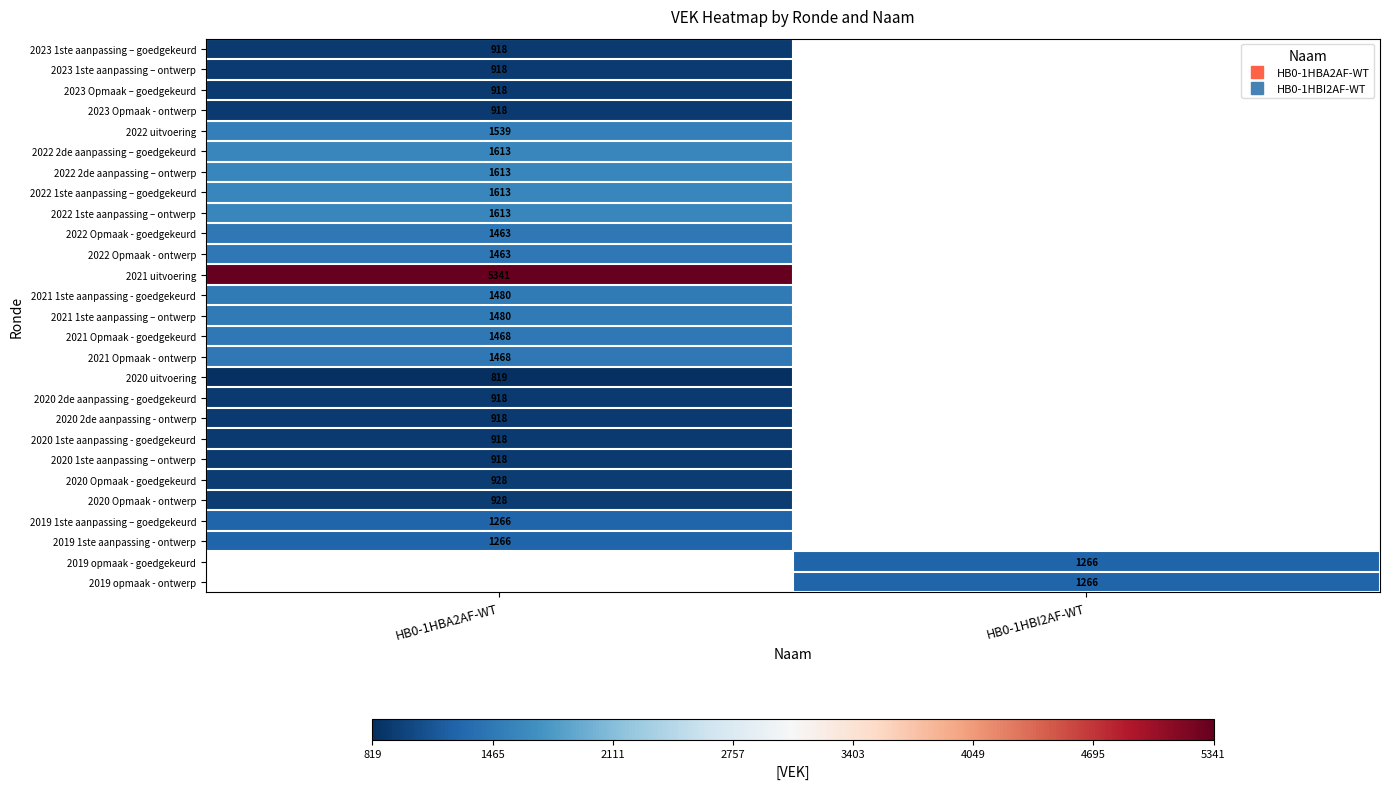

List the labels in order of 2019 opmaak - goedgekeurd value, largest first.

HB0-1HBA2AF-WT, HB0-1HBI2AF-WT